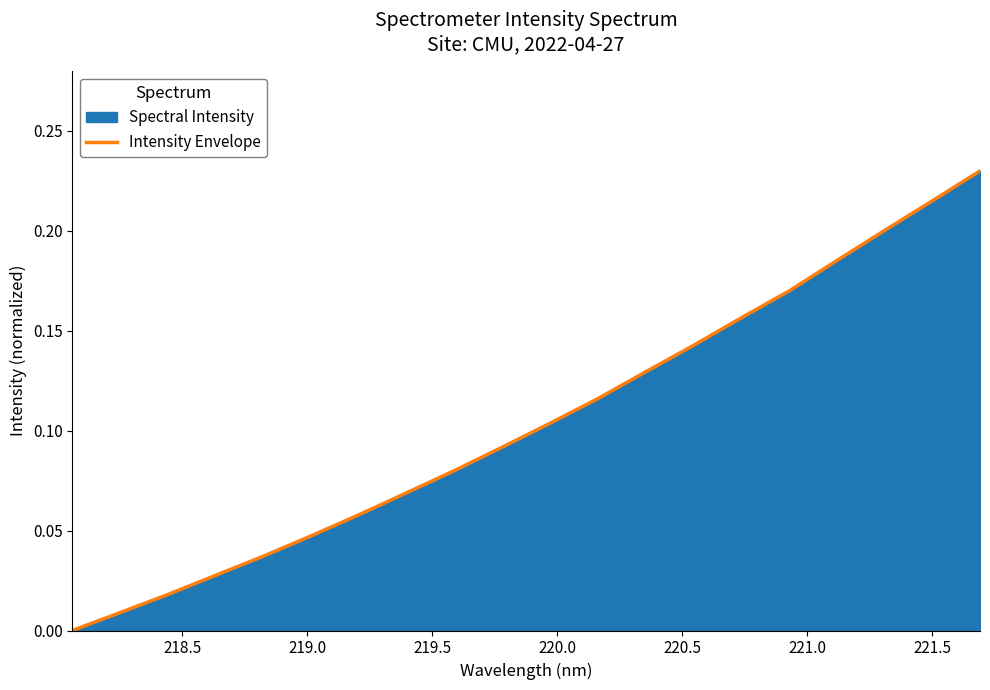

How many positive values are there?

19